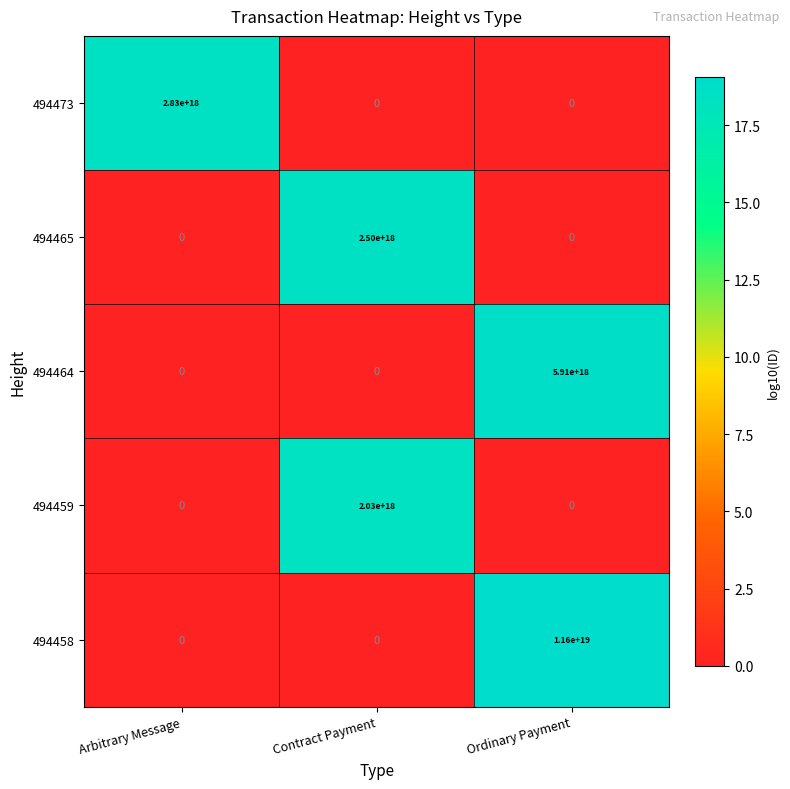

At which category is the sum across all series the highest?

Ordinary Payment